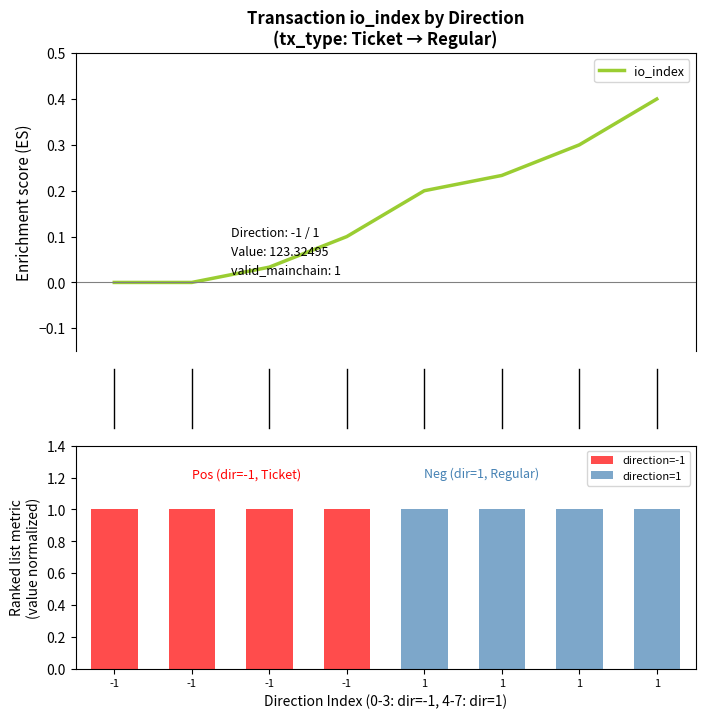

What position from the right is 0?

7